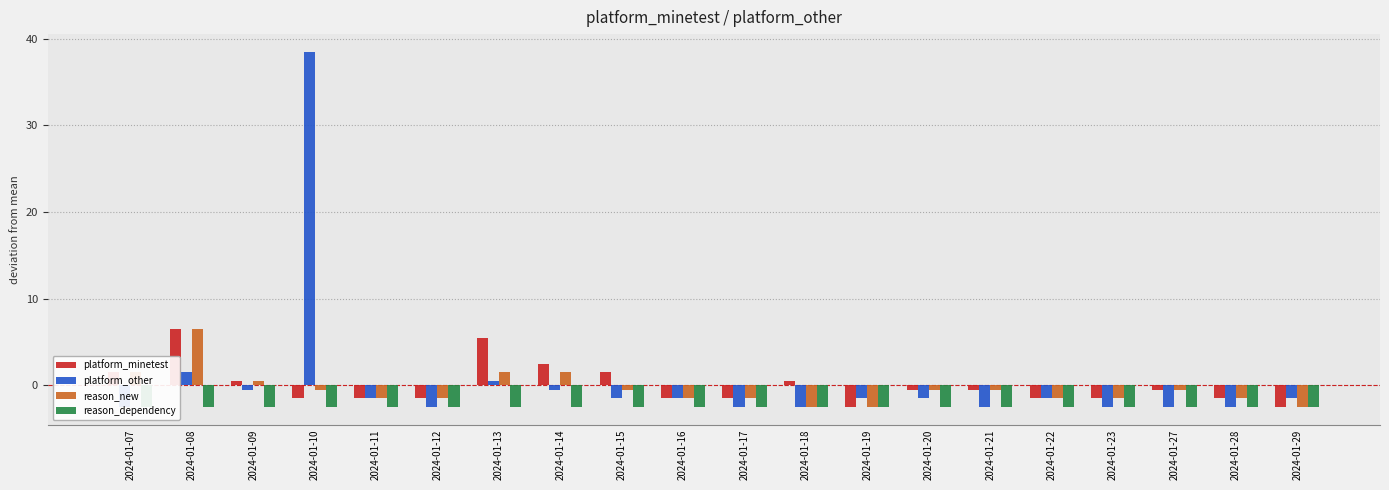

List the labels in order of platform_other value, smallest first.

2024-01-07, 2024-01-12, 2024-01-17, 2024-01-18, 2024-01-21, 2024-01-23, 2024-01-27, 2024-01-28, 2024-01-11, 2024-01-15, 2024-01-16, 2024-01-19, 2024-01-20, 2024-01-22, 2024-01-29, 2024-01-09, 2024-01-14, 2024-01-13, 2024-01-08, 2024-01-10